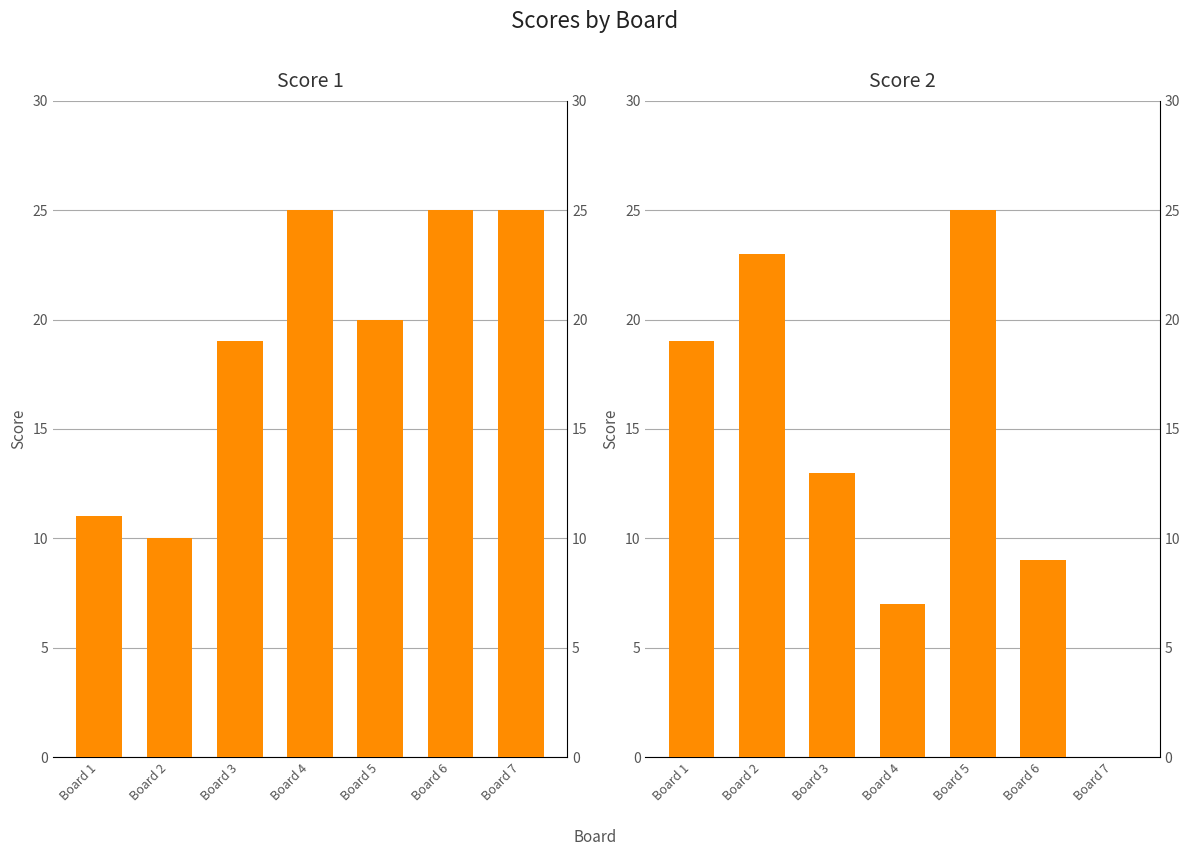

What is the difference between the maximum and second lowest values in the Score 1 series?

14